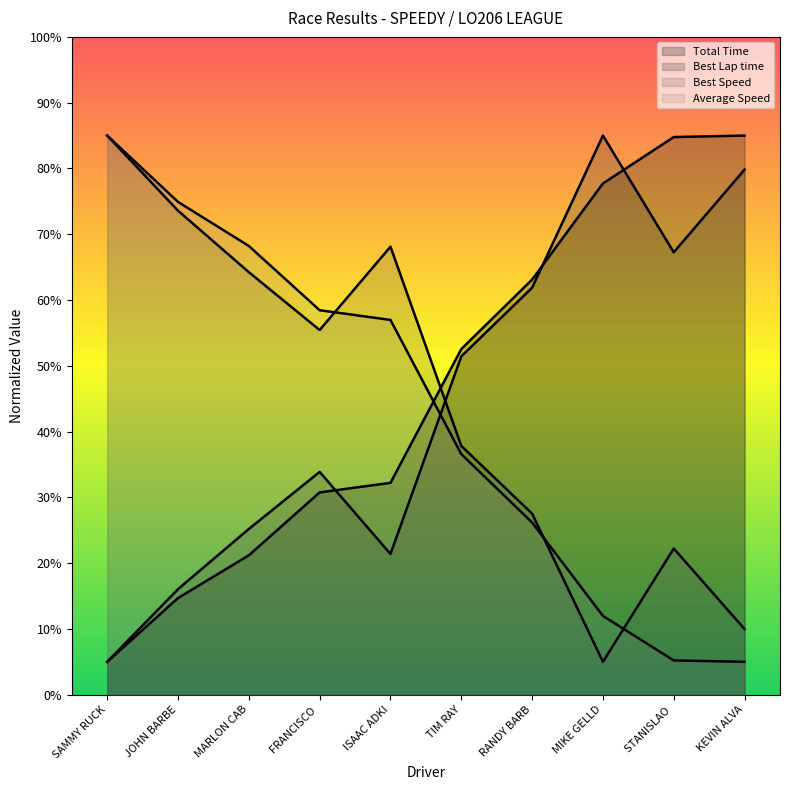

How many lines are shown in the chart?

4